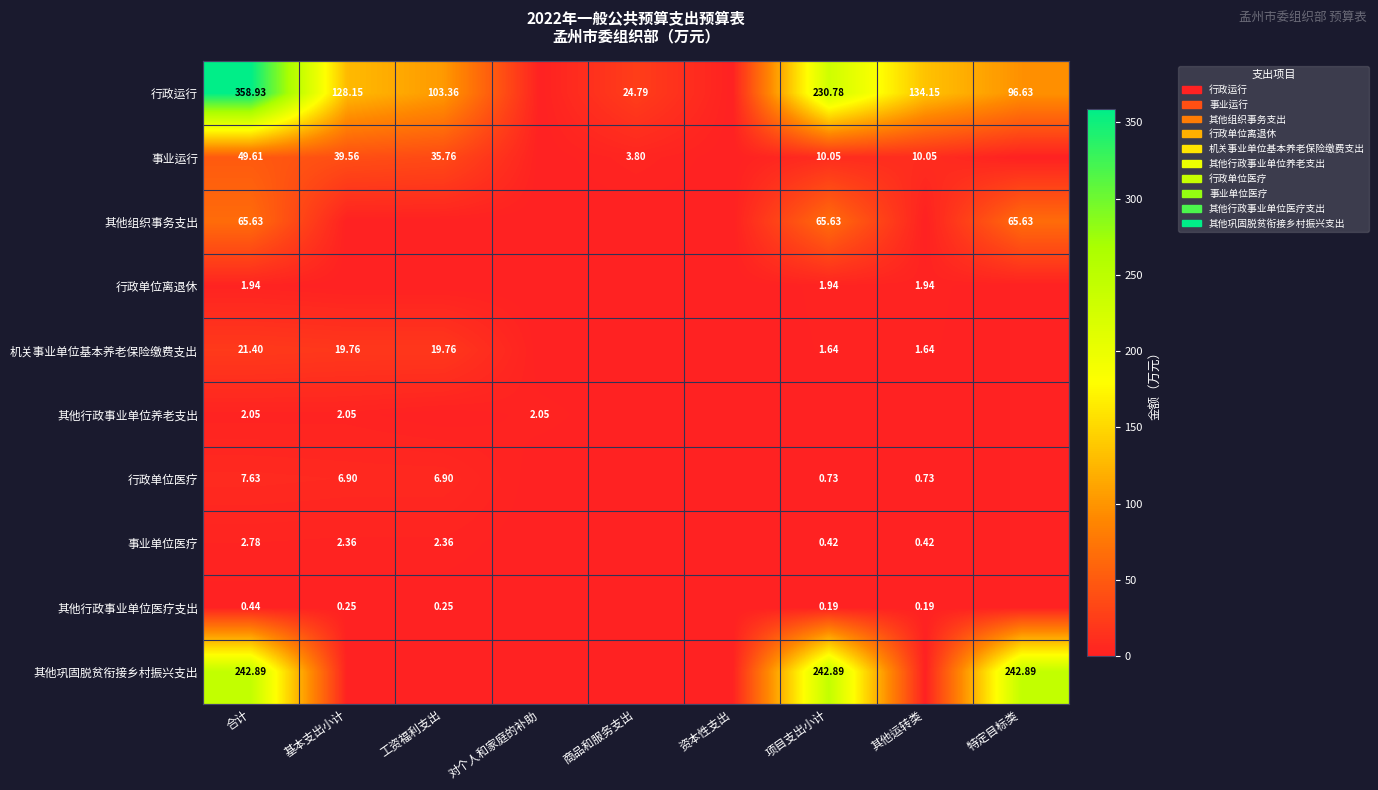

How many positive values does the 事业单位医疗 series have?

5